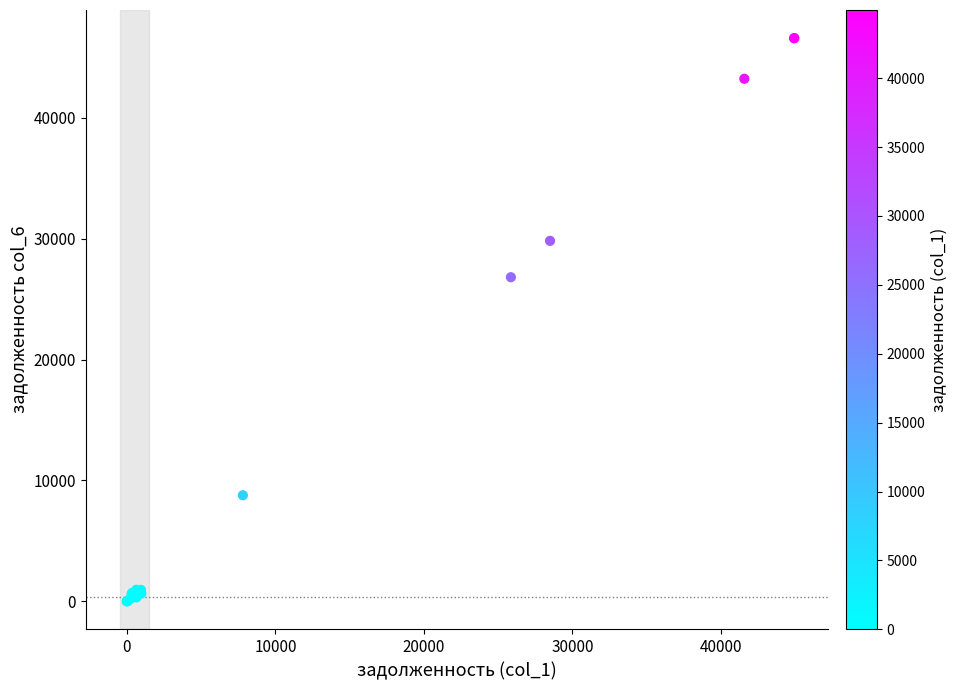

What Y value in the scatter plot is closest to 23299?

26816.3